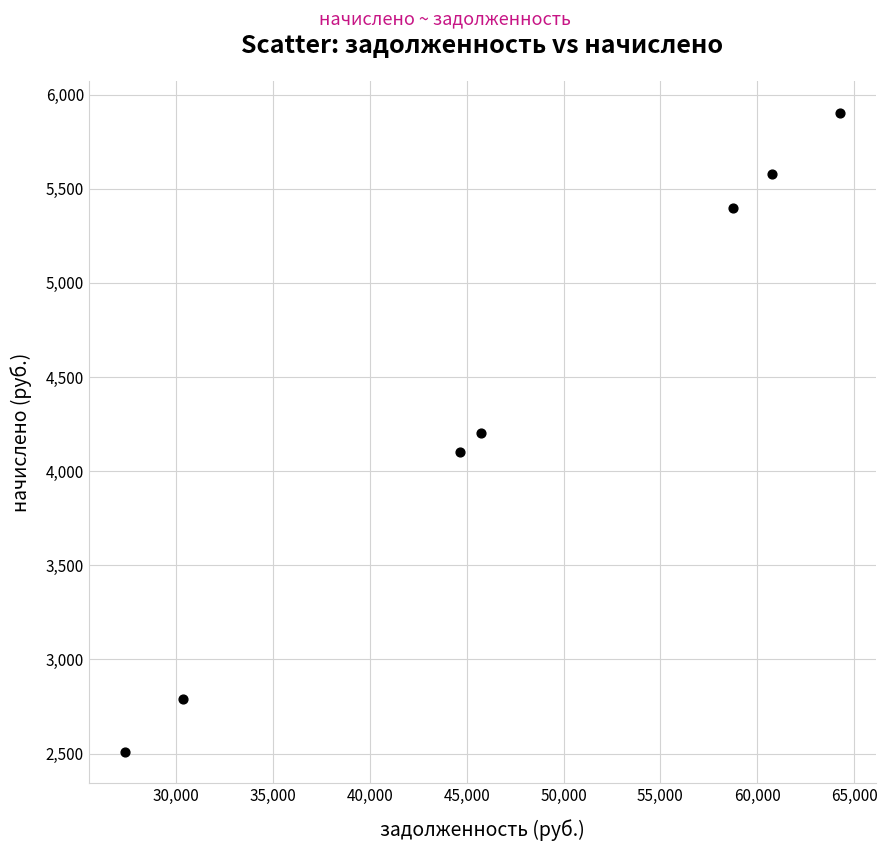

What is the average X value?

47415.7